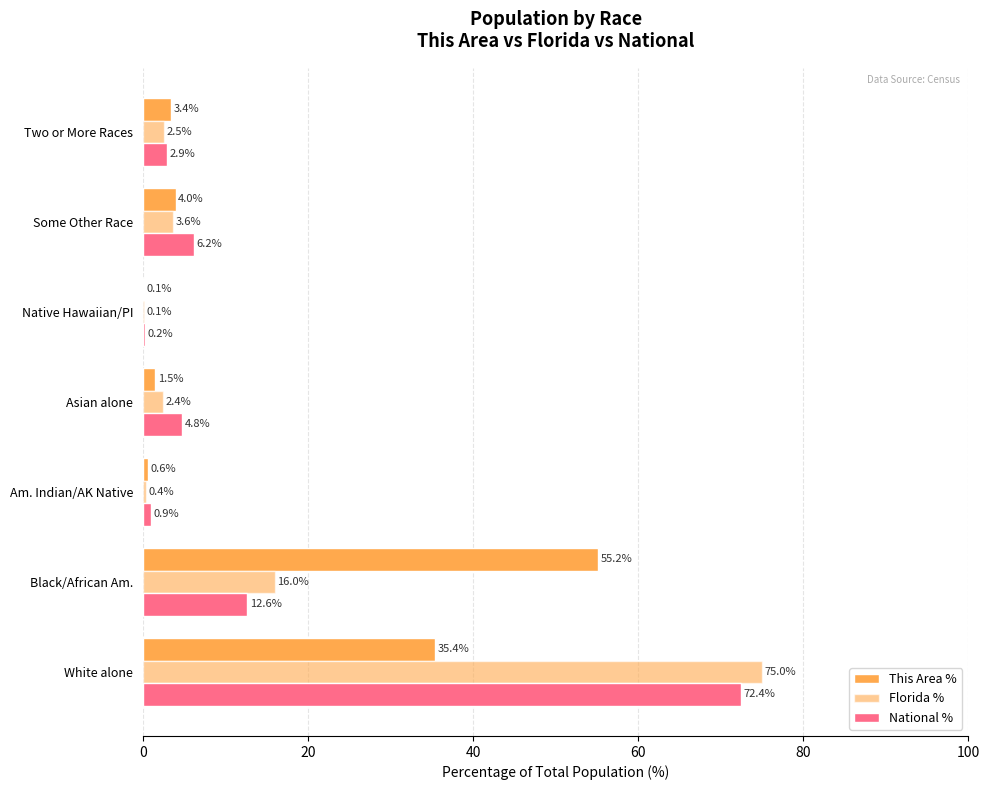

How many data points does each series have?

7